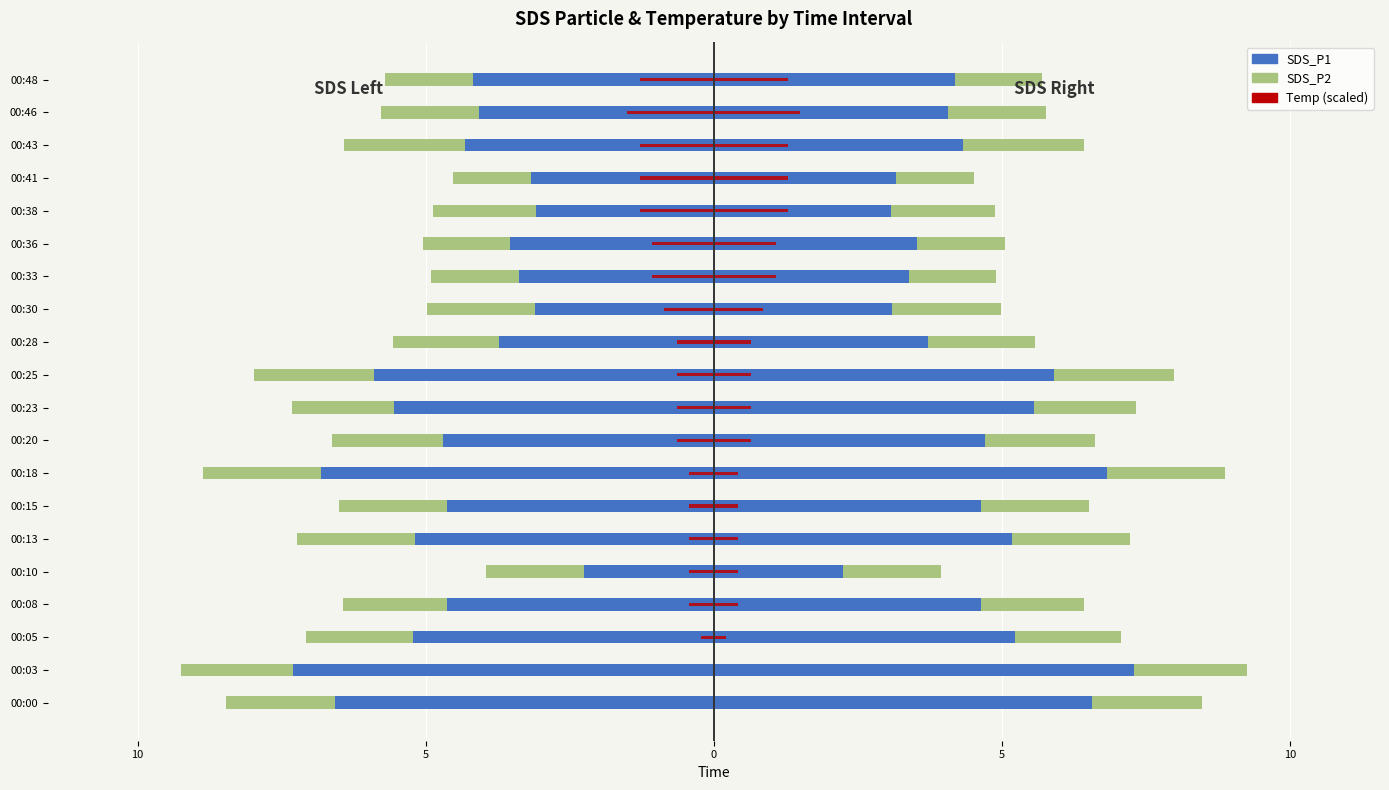

What is the approximate value of Temp (scaled) at 00:08?

-0.4